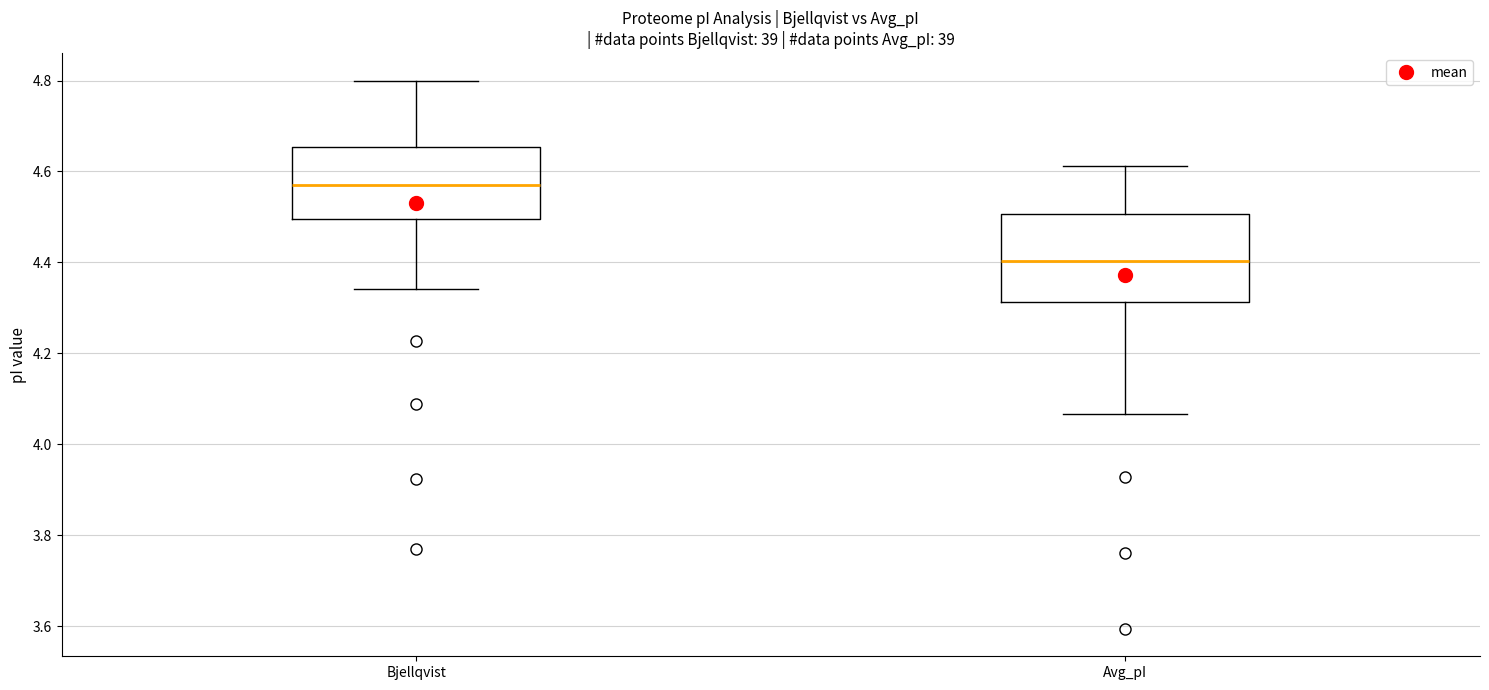

Reading left to right, read every box against the y-axis: the position of its median line, the range the box covers, and the ends of its whiskers. The values are not printed on the chart, so give them approximately, as read against the axis.

Bjellqvist: median 4.58, box 4.50 to 4.66, whiskers 4.34 to 4.80
Avg_pI: median 4.40, box 4.32 to 4.50, whiskers 4.06 to 4.62